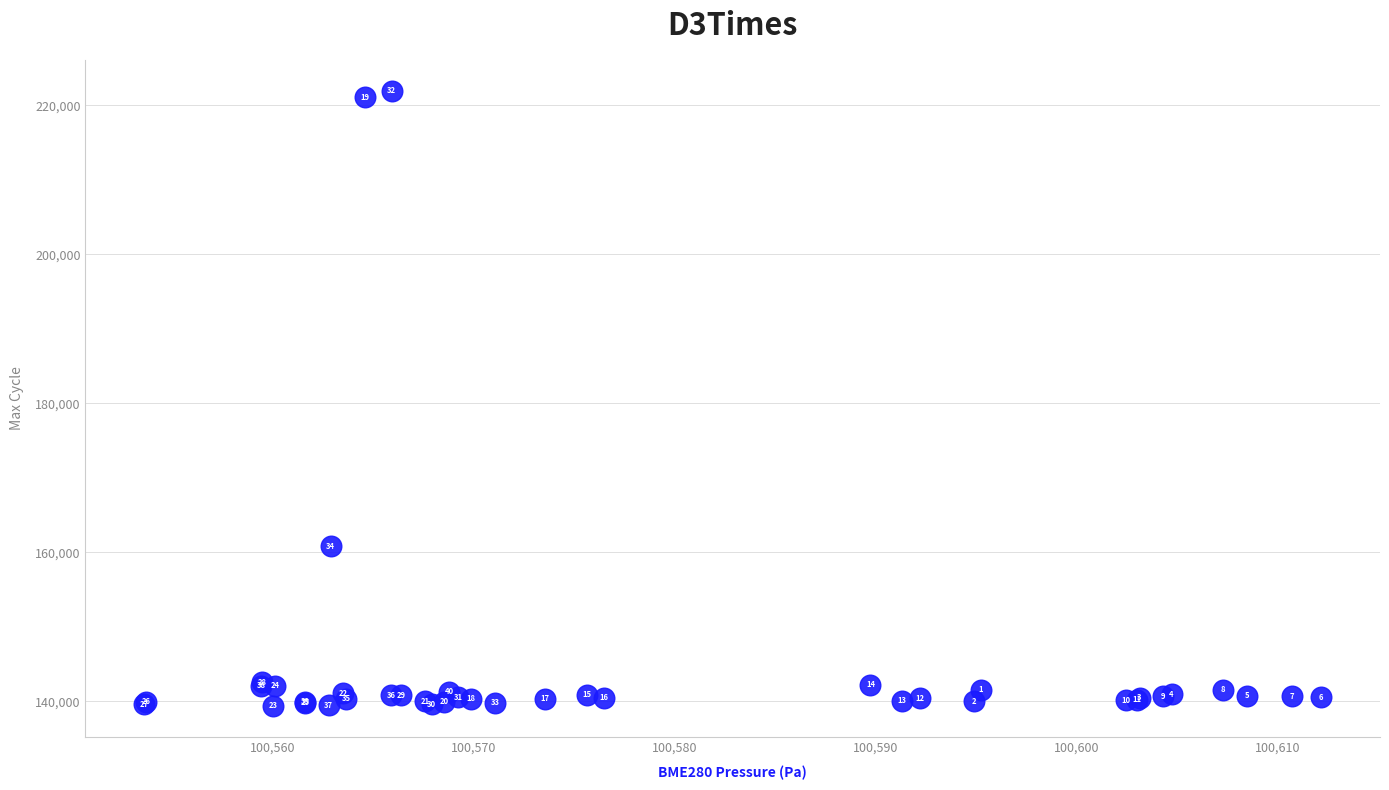

What Y value in the scatter plot is closest to 180662?

160785